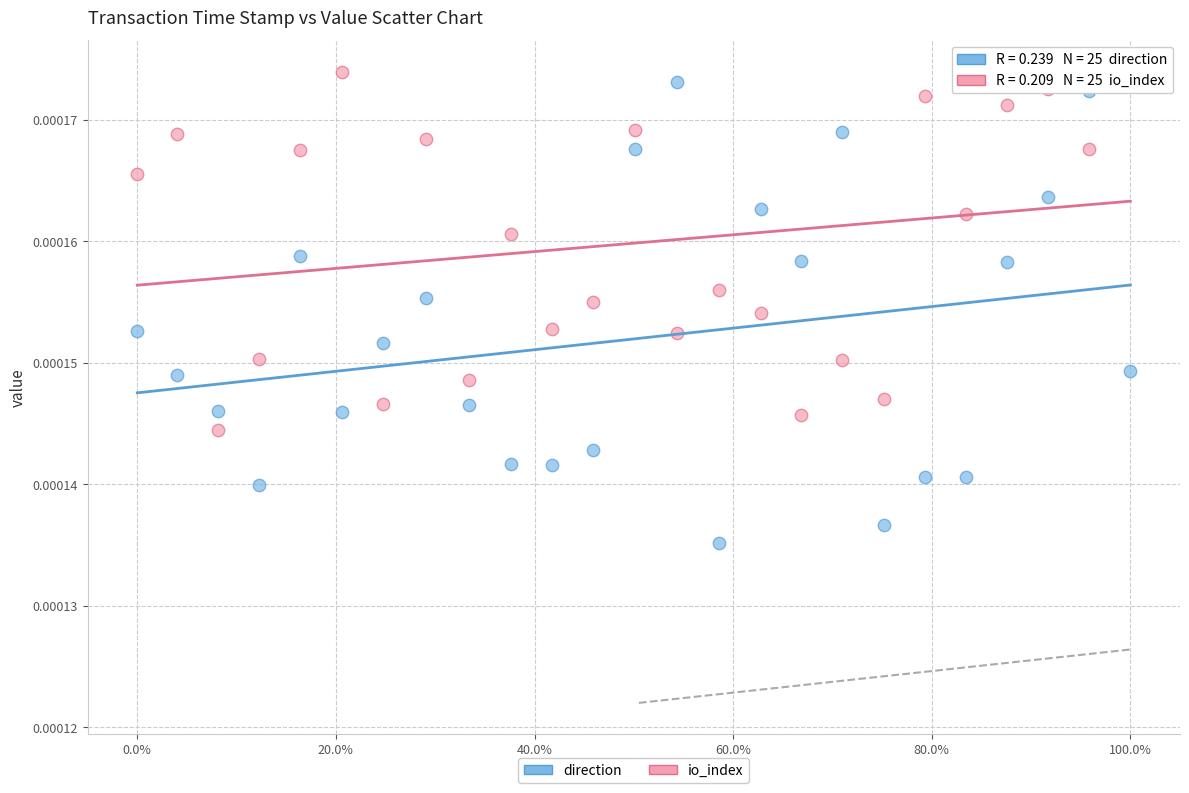

Which series contains the highest Y value?

io_index